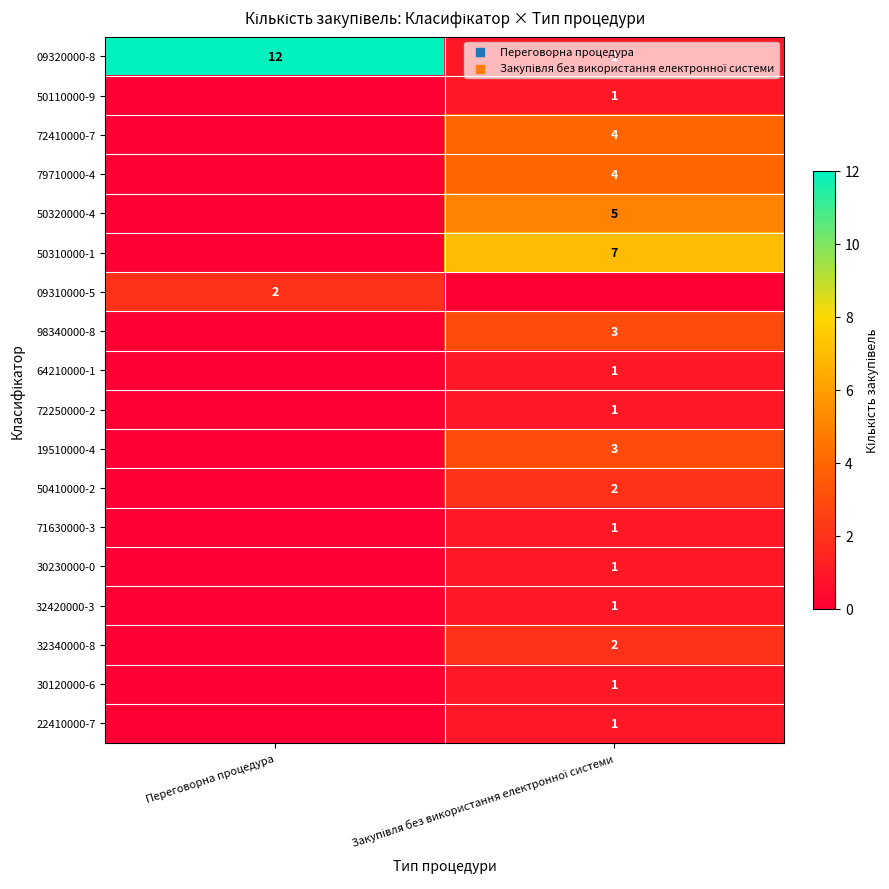

The value of 09320000-8 at Переговорна процедура is 18. True or false?

False